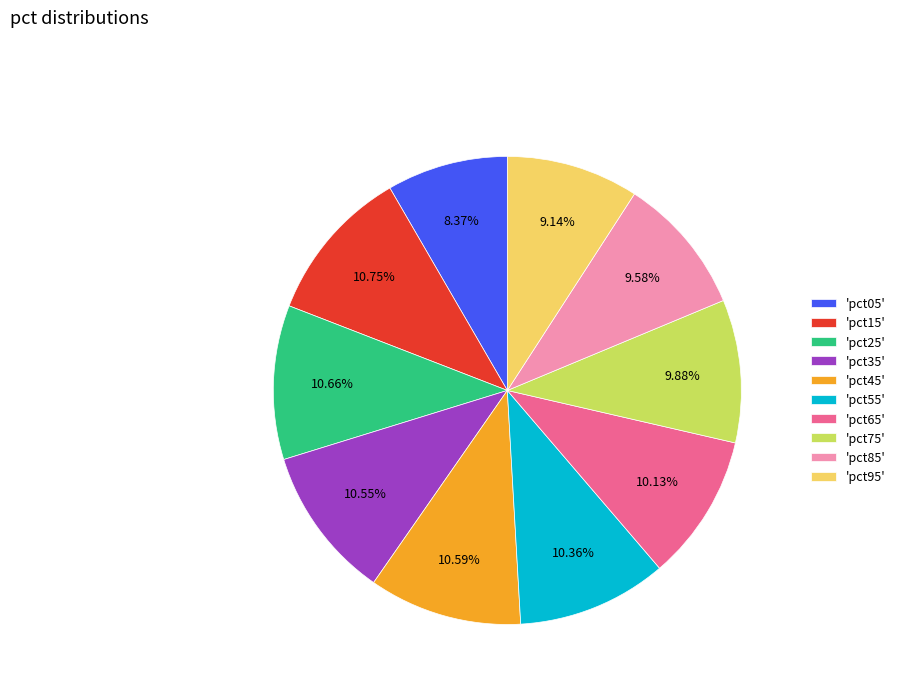

Is the sum of 'pct05' and 'pct45' greater than half?

No